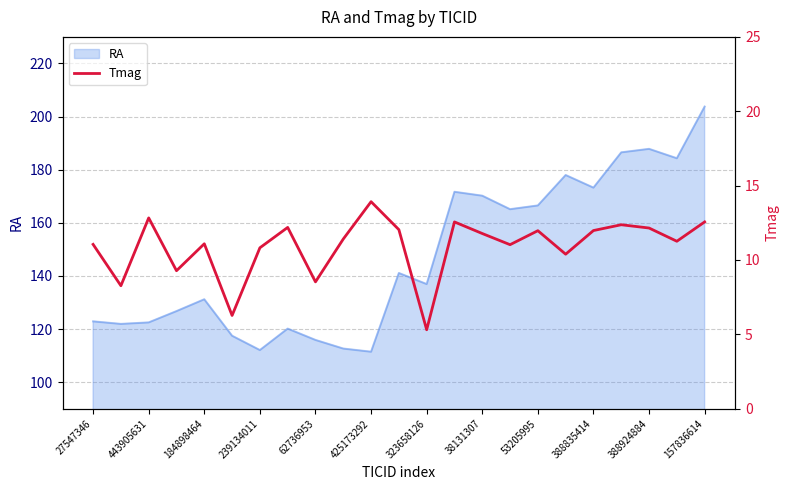

The value of RA at 38131307 is 170.2. True or false?

True